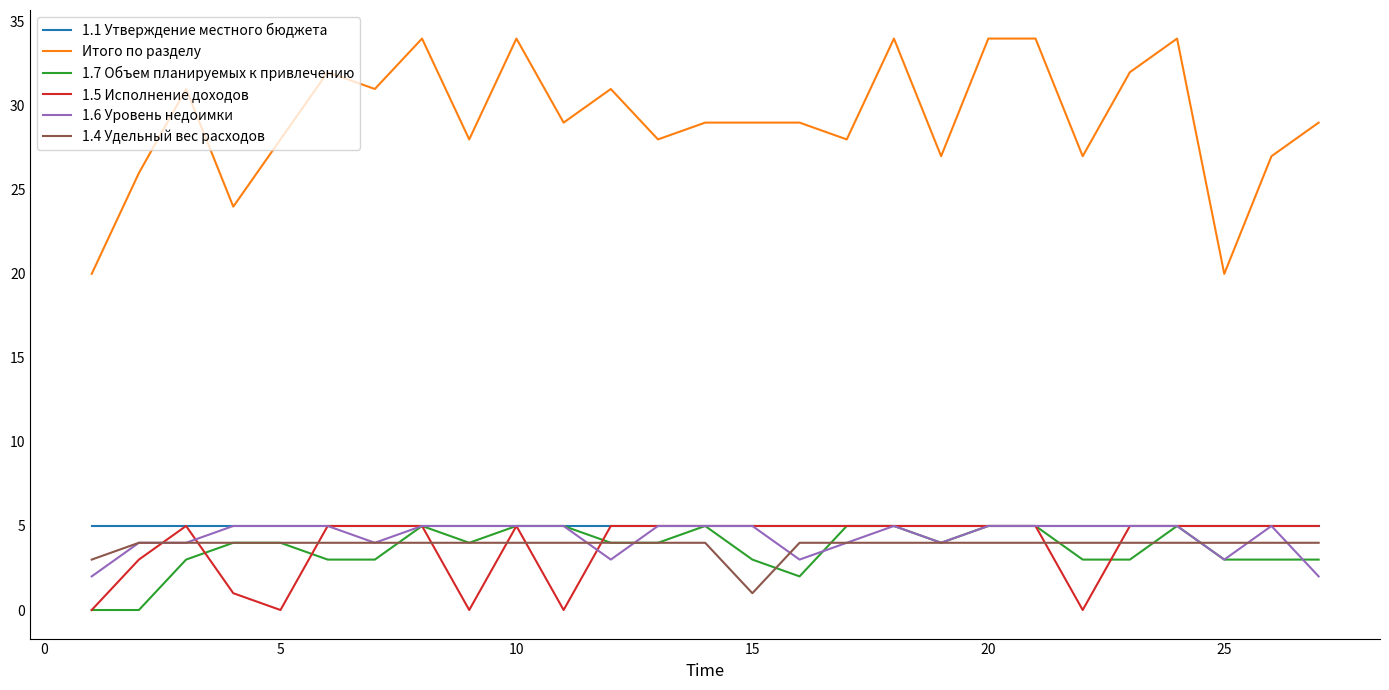

True or false: Итого по разделу and 1.5 Исполнение доходов intersect in this chart.

False